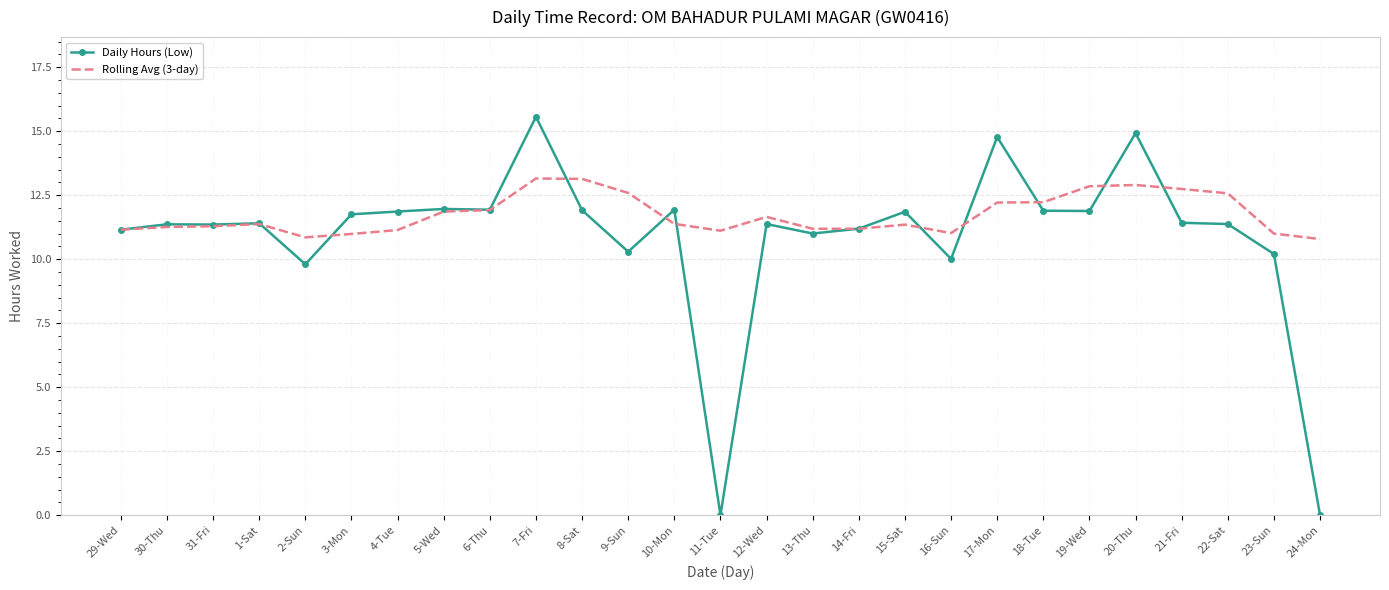

How many categories are shown in the chart?

27